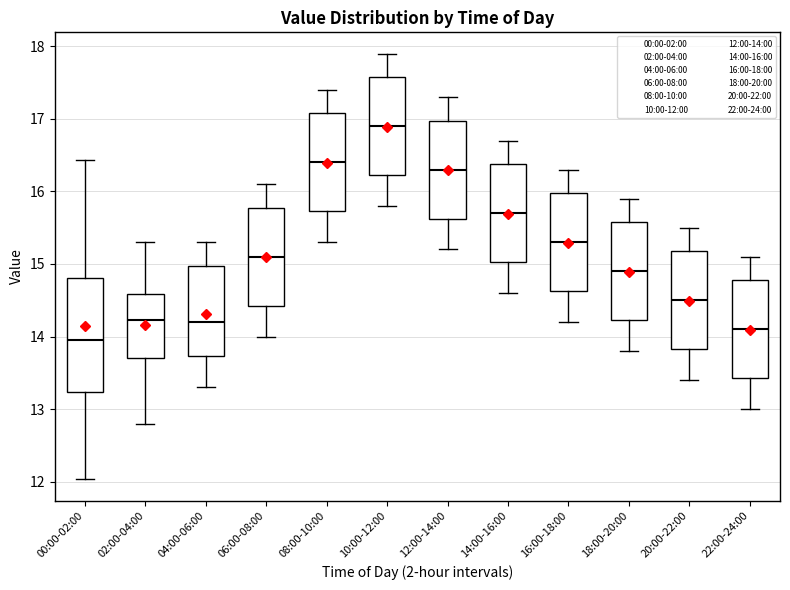

Where does the median line of the box for 10:00-12:00 sit on the y-axis? The values are not printed on the chart, so give them approximately, as read against the axis.

16.9